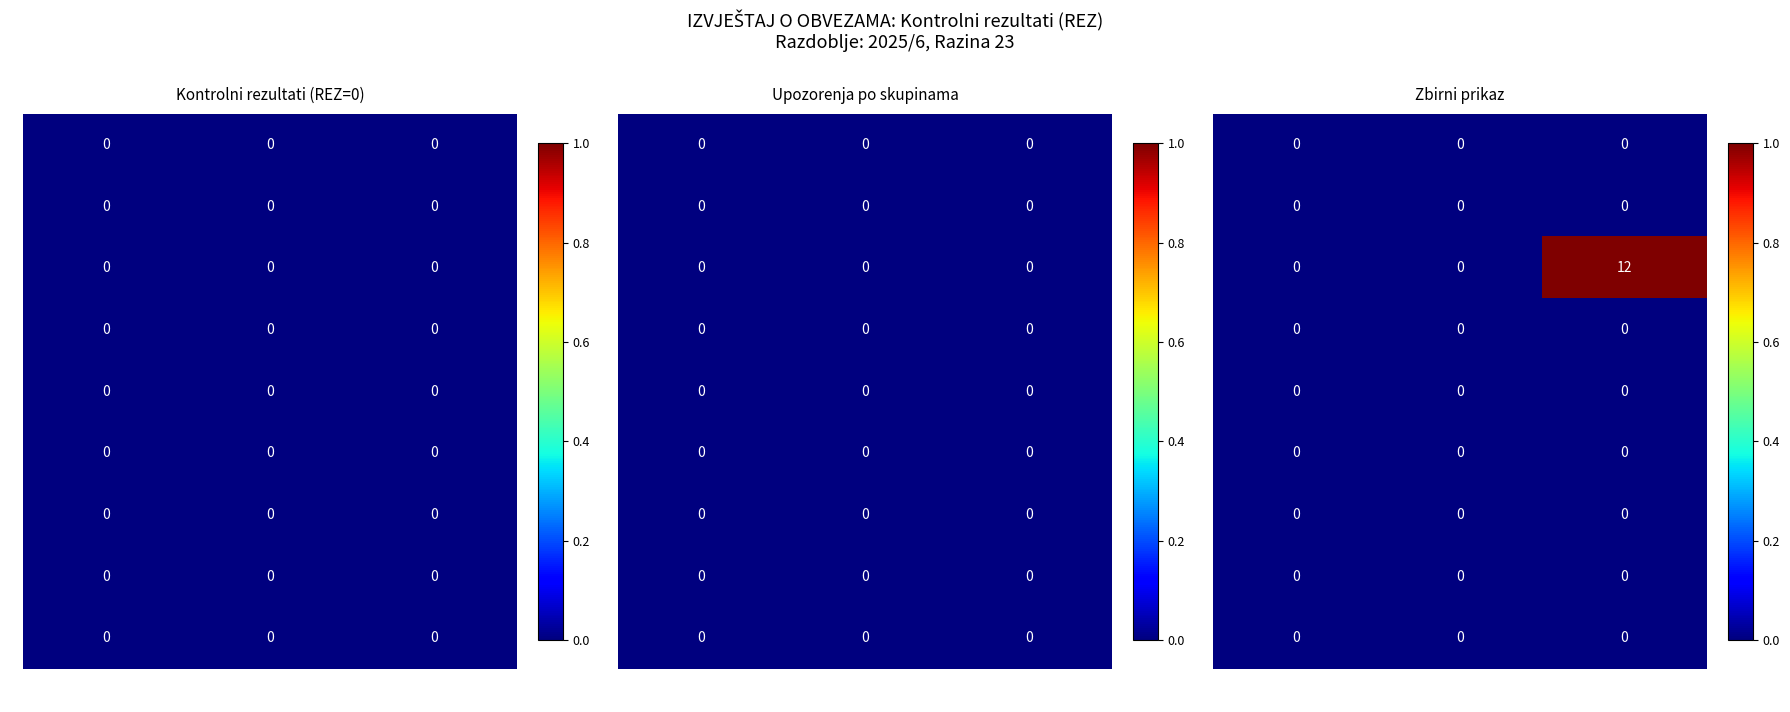

Which series has the largest total across all categories?

3